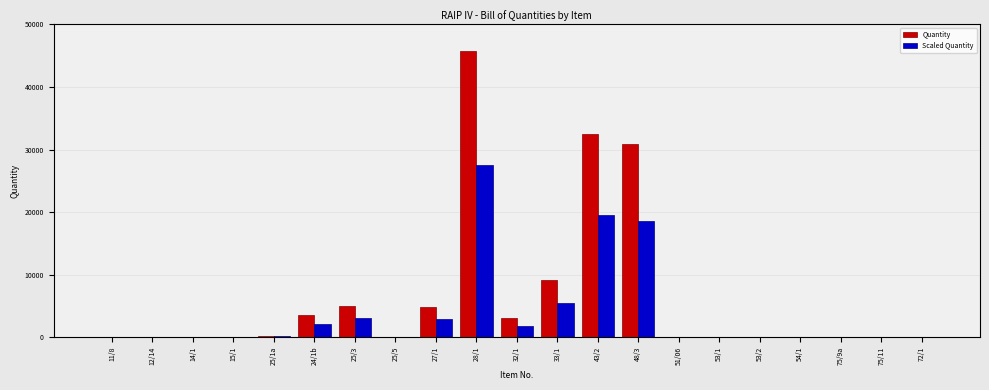

At which label does Scaled Quantity reach its peak?

28/1